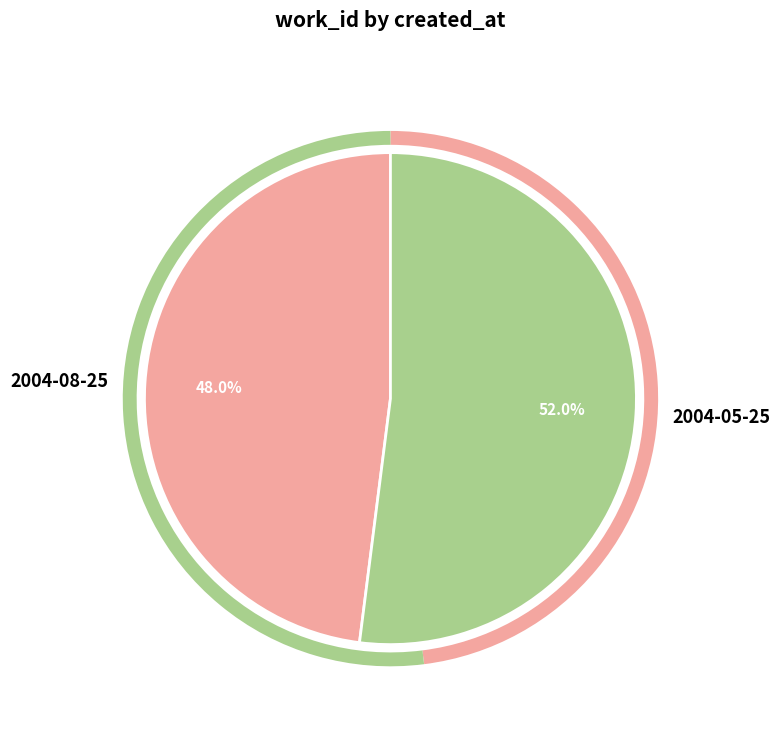

Do 2004-05-25 and 2004-08-25 together represent more than half of the pie?

Yes